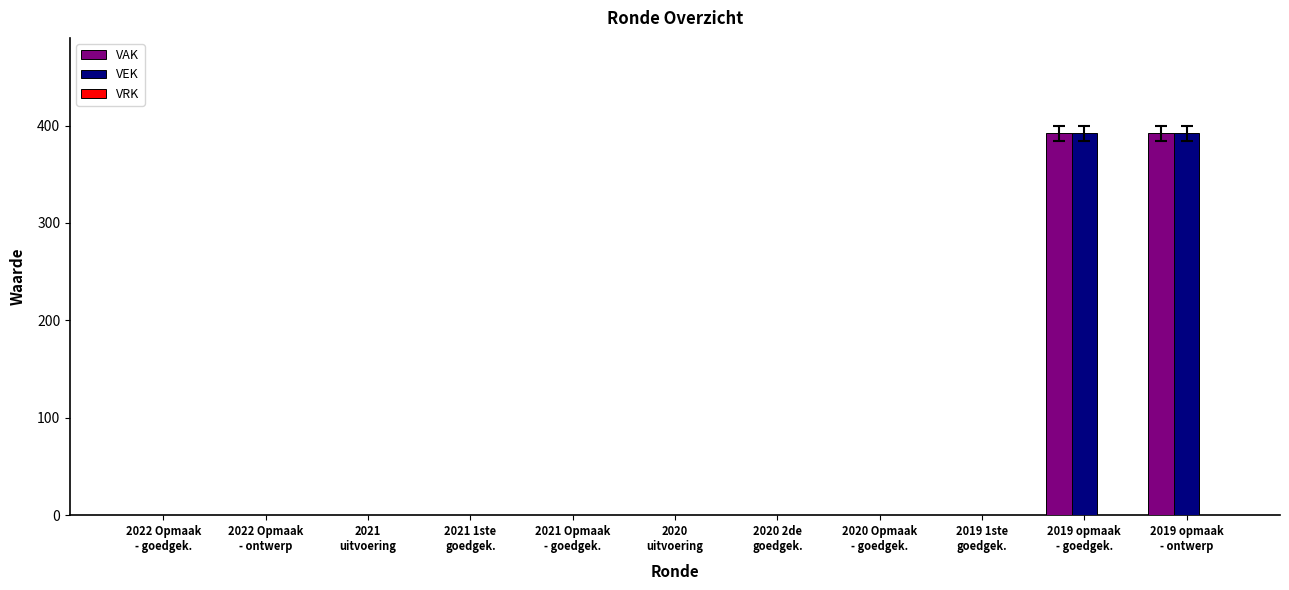

What is the maximum value shown in the chart?

392